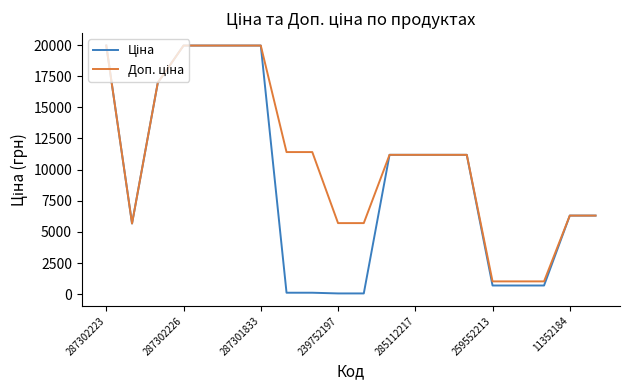

How many lines are shown in the chart?

2